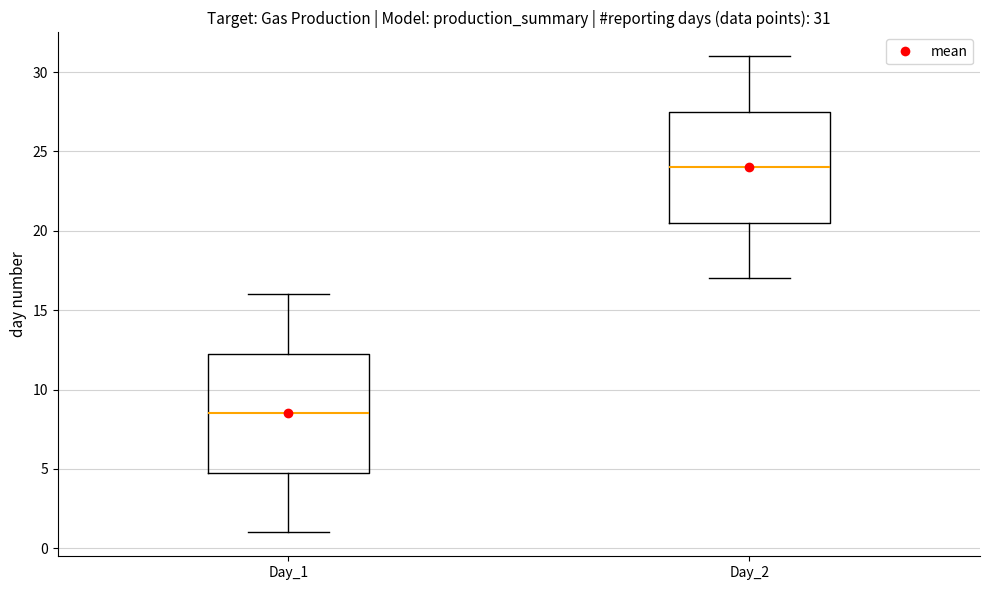

Which box's median line is the highest?

Day_2